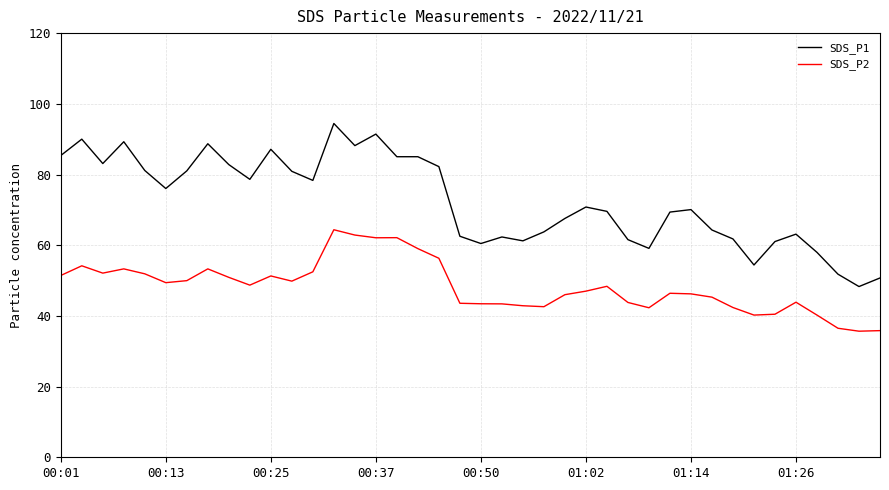

How many lines are shown in the chart?

2